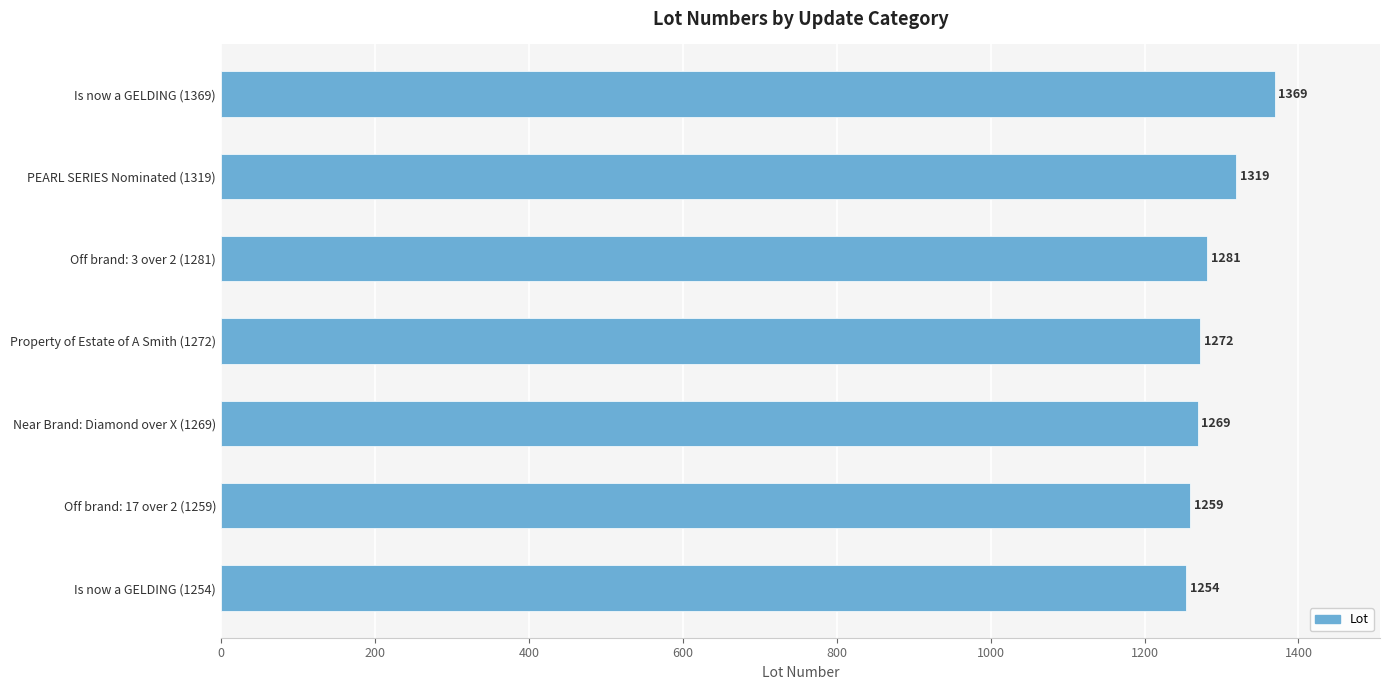

What is the difference between the maximum and minimum values?

115